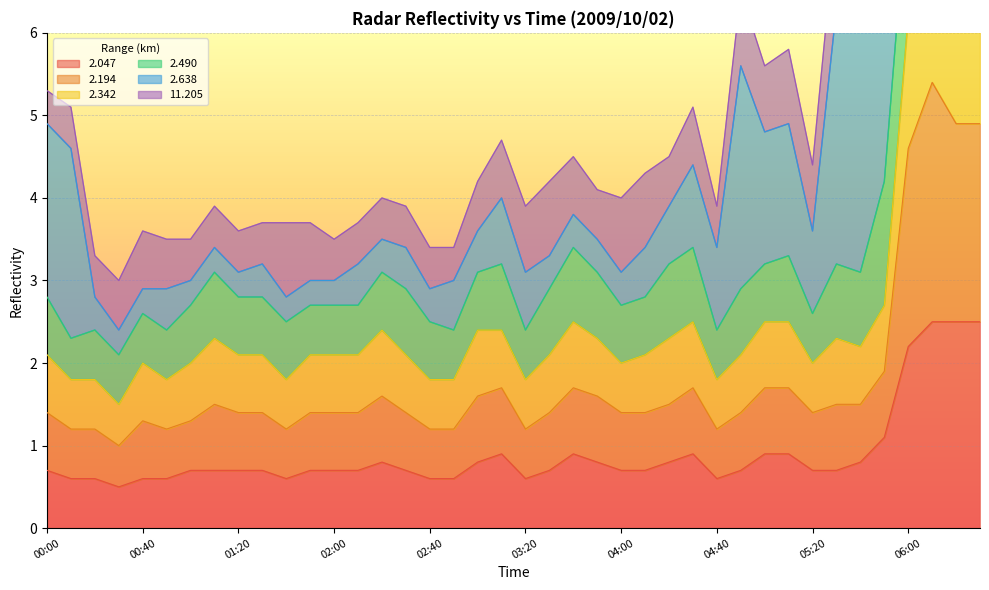

In   2.342, how many points are higher than both neighbors (excluding endpoints)?

7